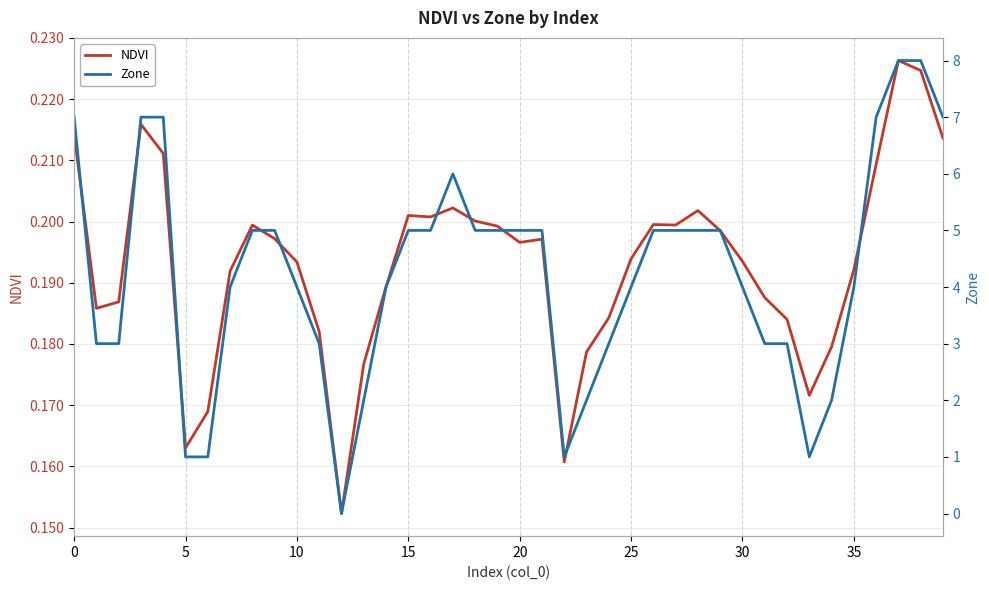

What is the label of the 18th point from the right?

22